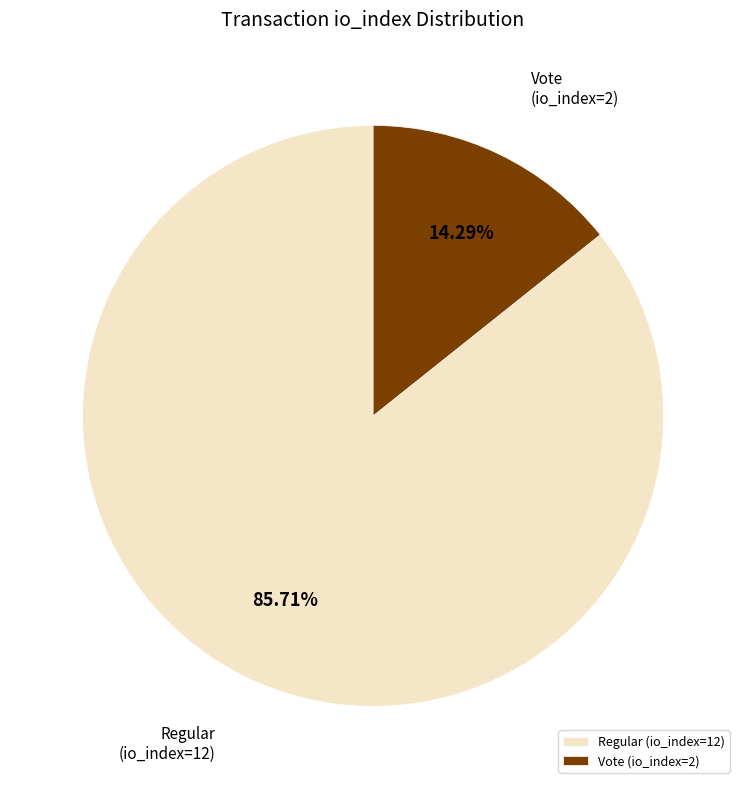

True or false: Vote (io_index=2) accounts for 14% of the total.

True